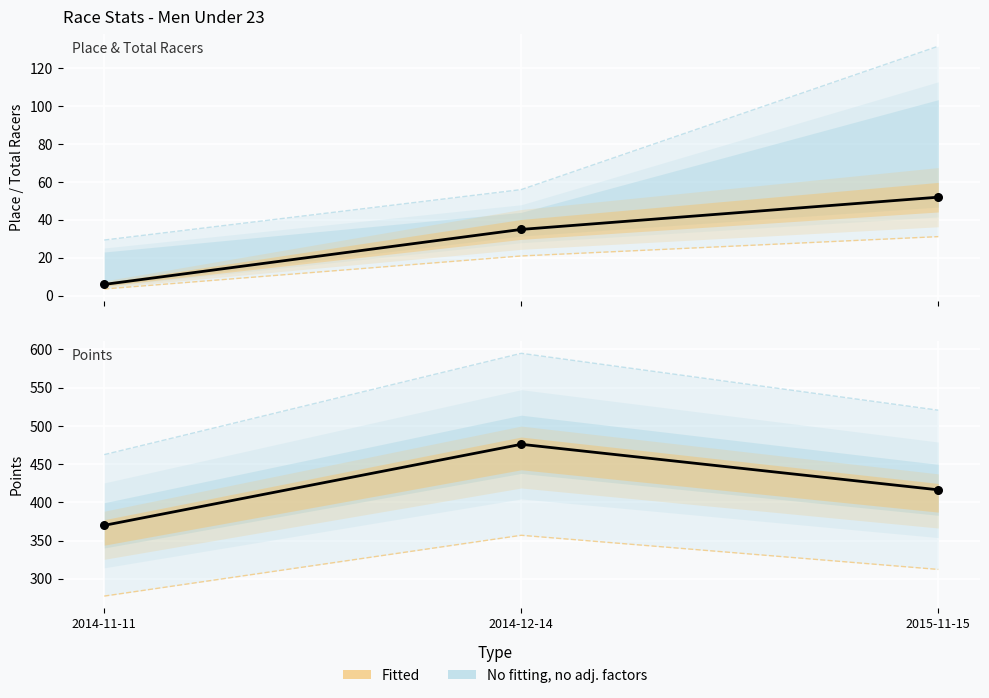

At which category is the sum across all series the highest?

2015-11-15